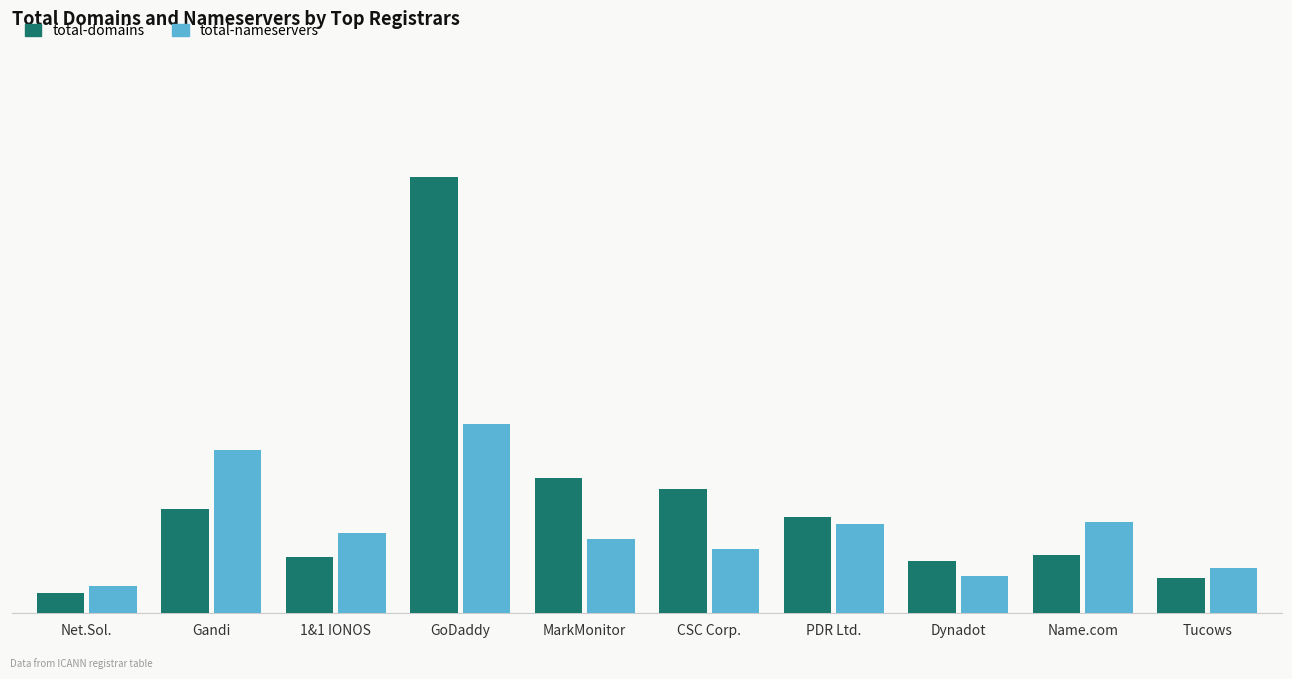

Does the chart contain any negative values?

No